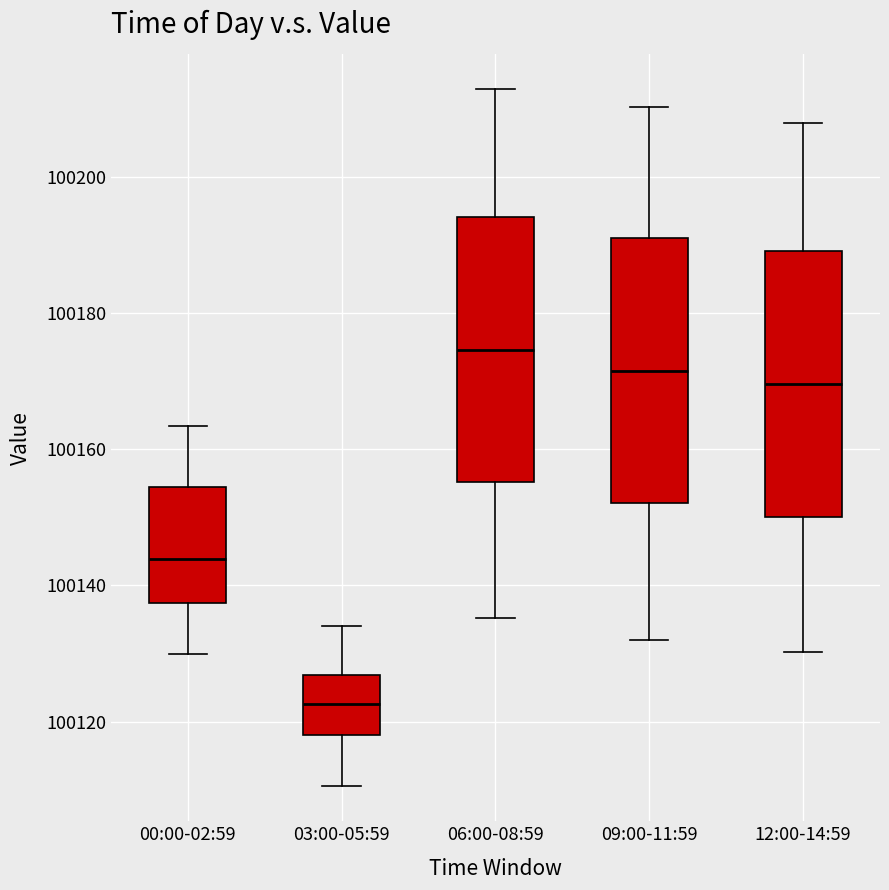

Reading left to right, read every box against the y-axis: the position of its median line, the range the box covers, and the ends of its whiskers. The values are not printed on the chart, so give them approximately, as read against the axis.

00:00-02:59: median 100144, box 100138 to 100154, whiskers 100130 to 100164
03:00-05:59: median 100122, box 100118 to 100126, whiskers 100110 to 100134
06:00-08:59: median 100174, box 100156 to 100194, whiskers 100136 to 100214
09:00-11:59: median 100172, box 100152 to 100192, whiskers 100132 to 100210
12:00-14:59: median 100170, box 100150 to 100190, whiskers 100130 to 100208